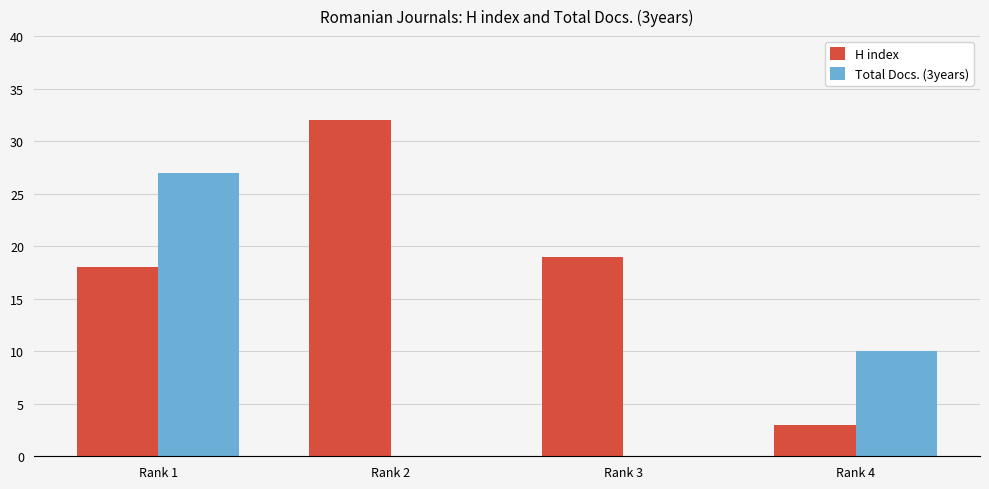

What is the greatest value displayed?

32